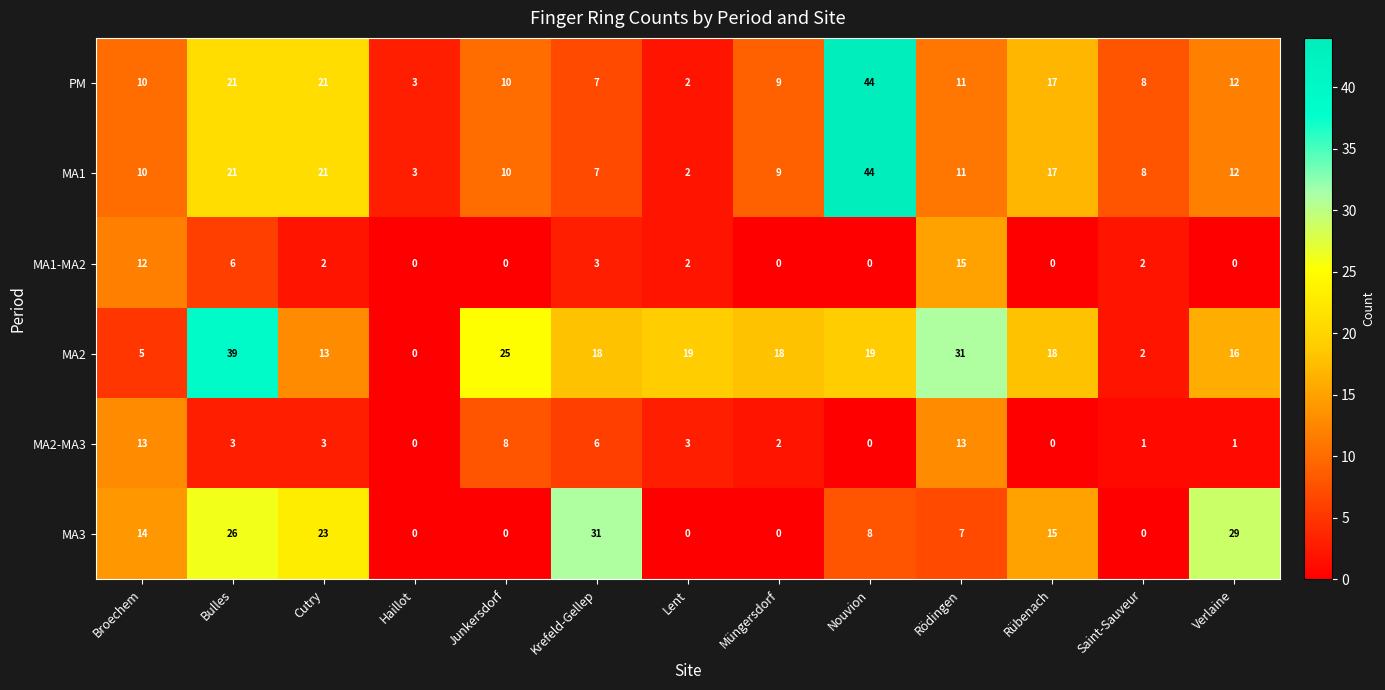

The MA1-MA2 series shows 0 at Rübenach. True or false?

True